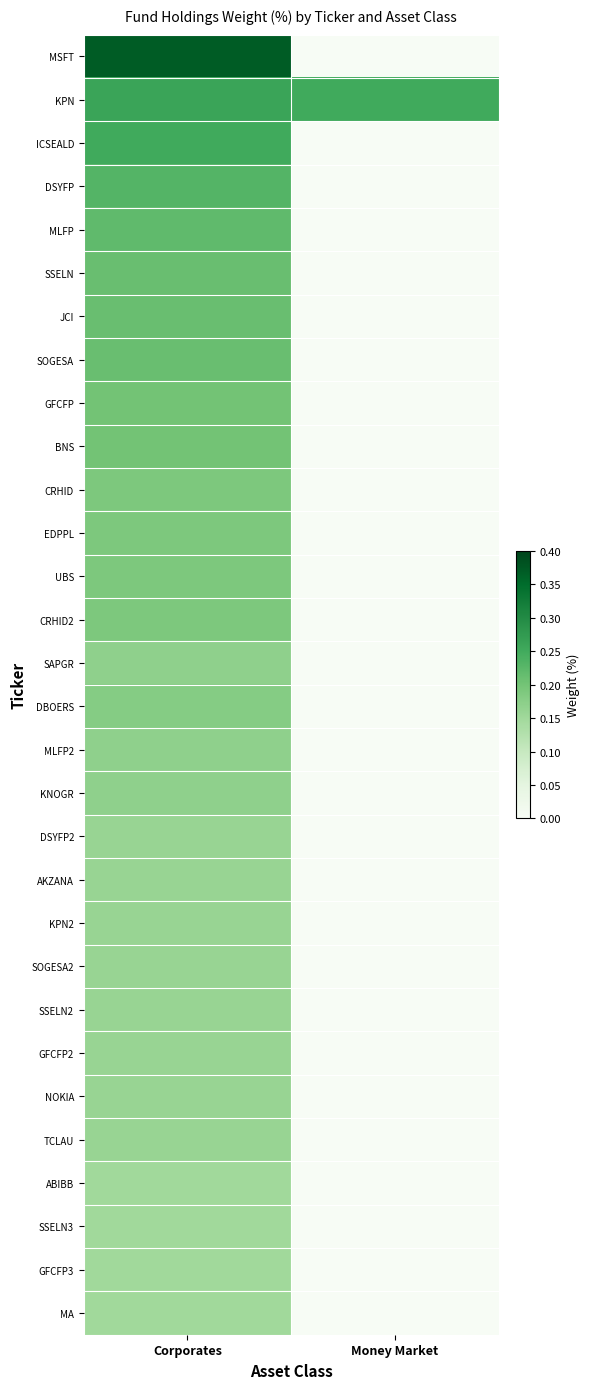

How many data points does each series have?

2